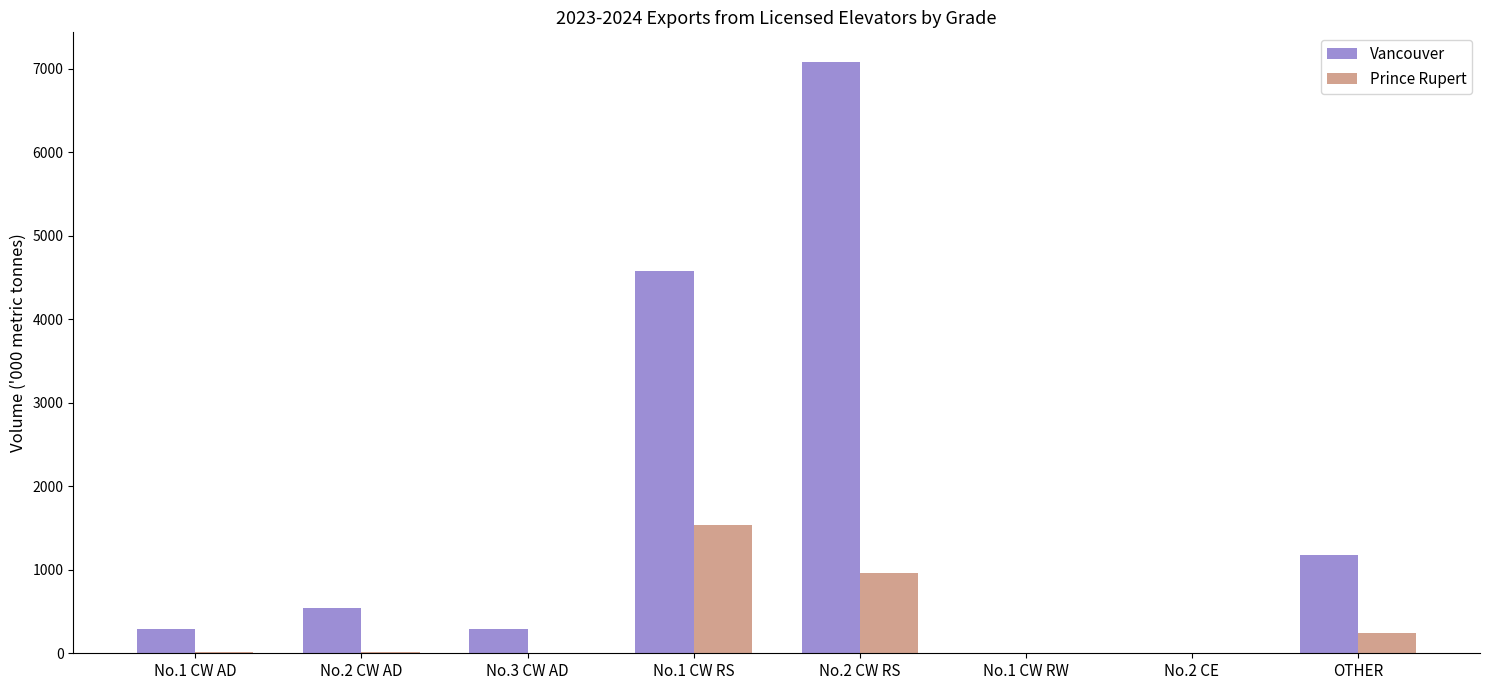

Which series changed the most between No.1 CW AD and OTHER?

Vancouver